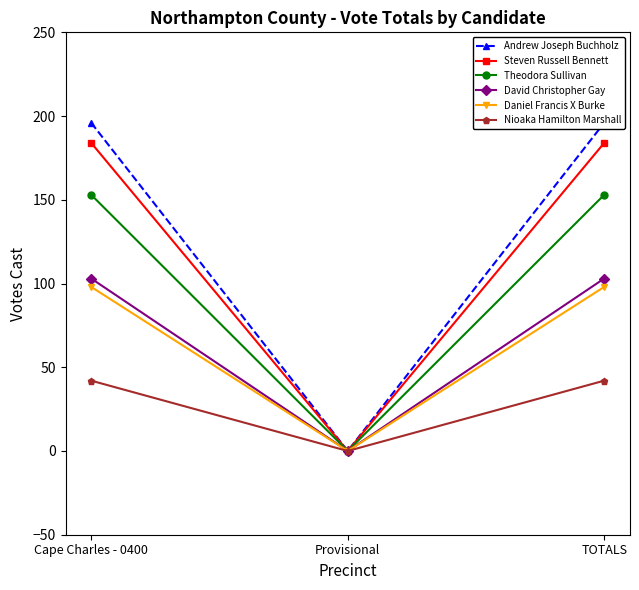

What is the spread (max minus min) of values at TOTALS?

154